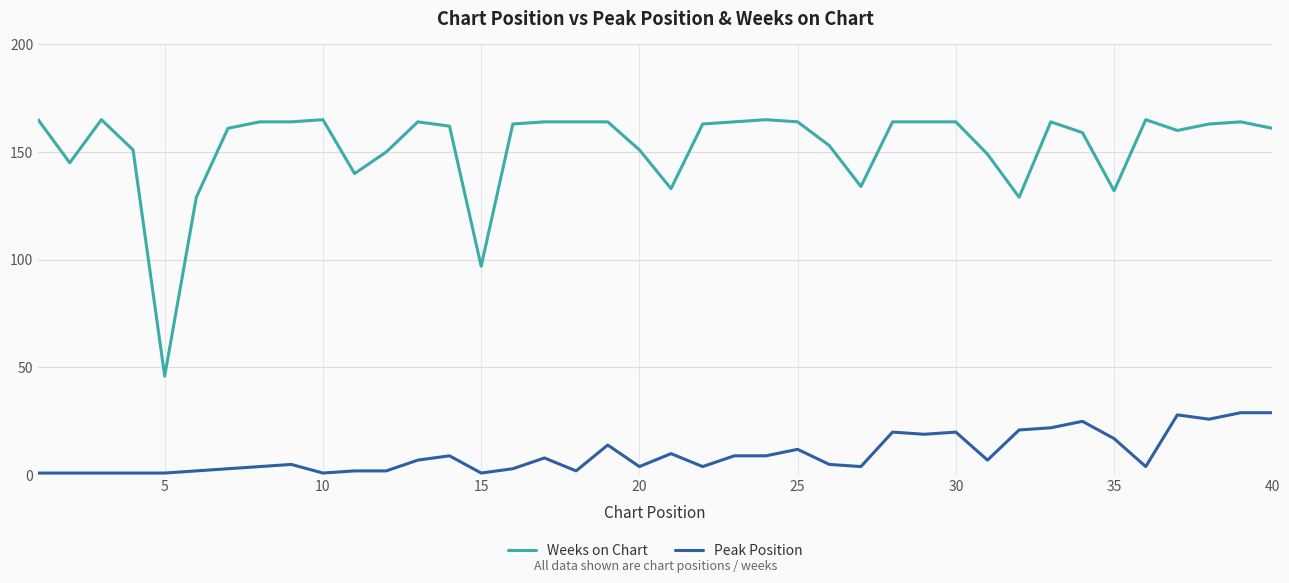

What is the greatest value displayed?

165